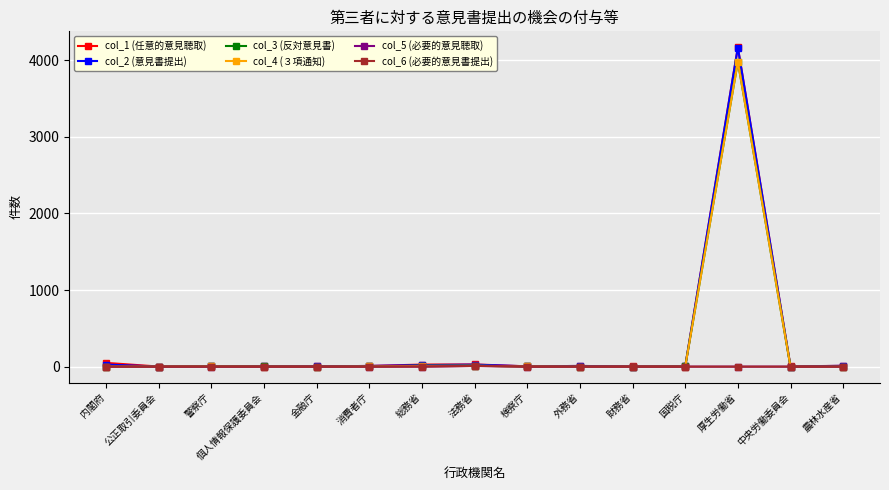

Does the chart have visible grid lines?

Yes